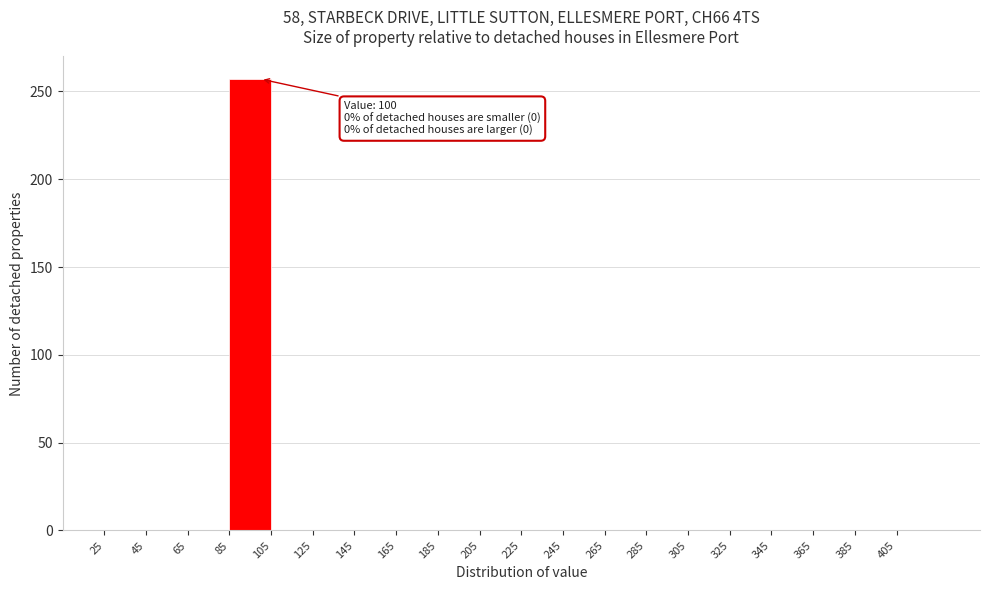

Which range on the x-axis has the tallest bar?

85 to 105